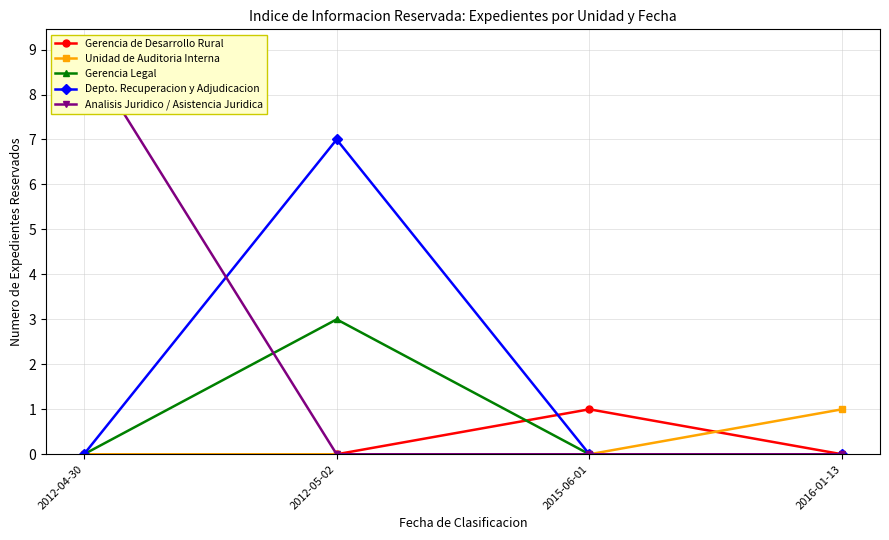

What is the spread (max minus min) of values at 2012-04-30?

9